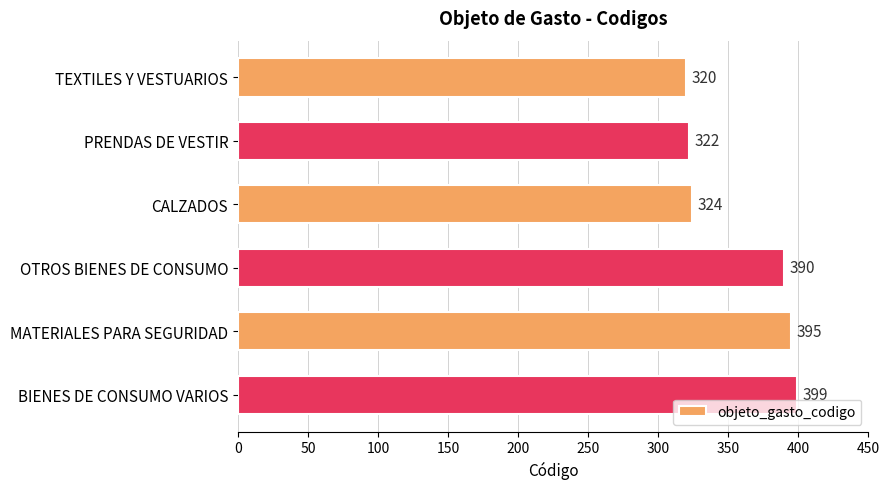

How many bars are there in total?

6